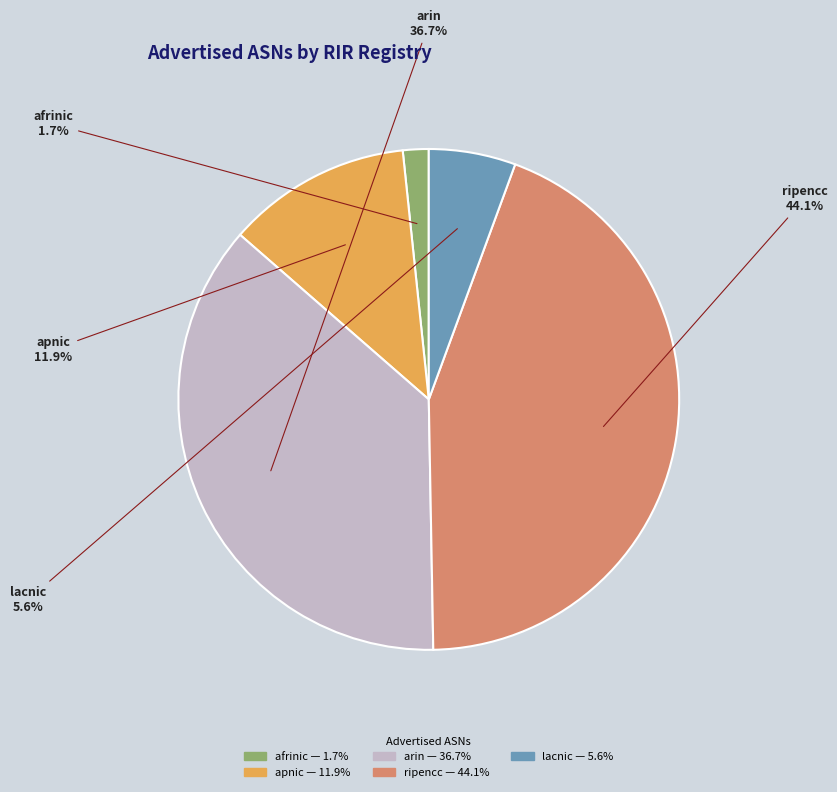

Is it true that afrinic is 2% of the pie?

True